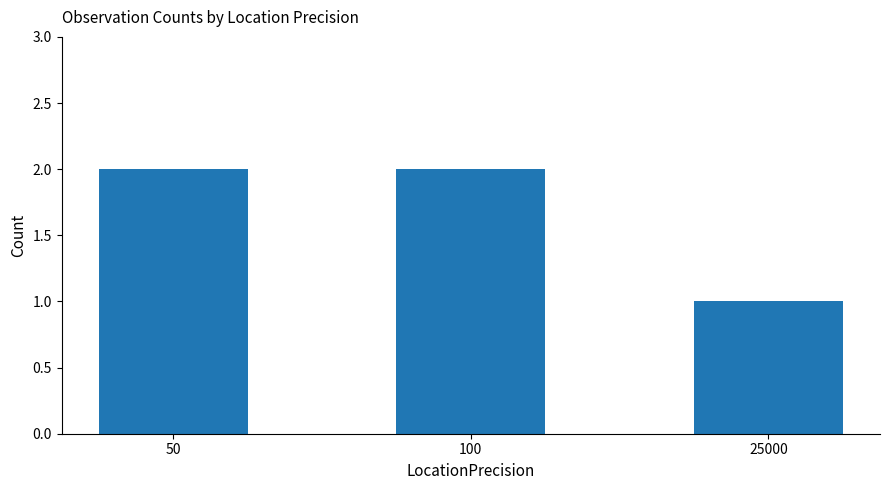

How many bars are there in total?

3